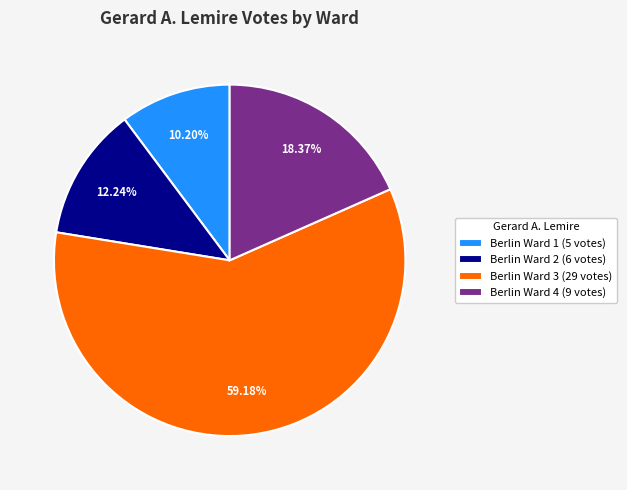

How many segments does this pie chart have?

4